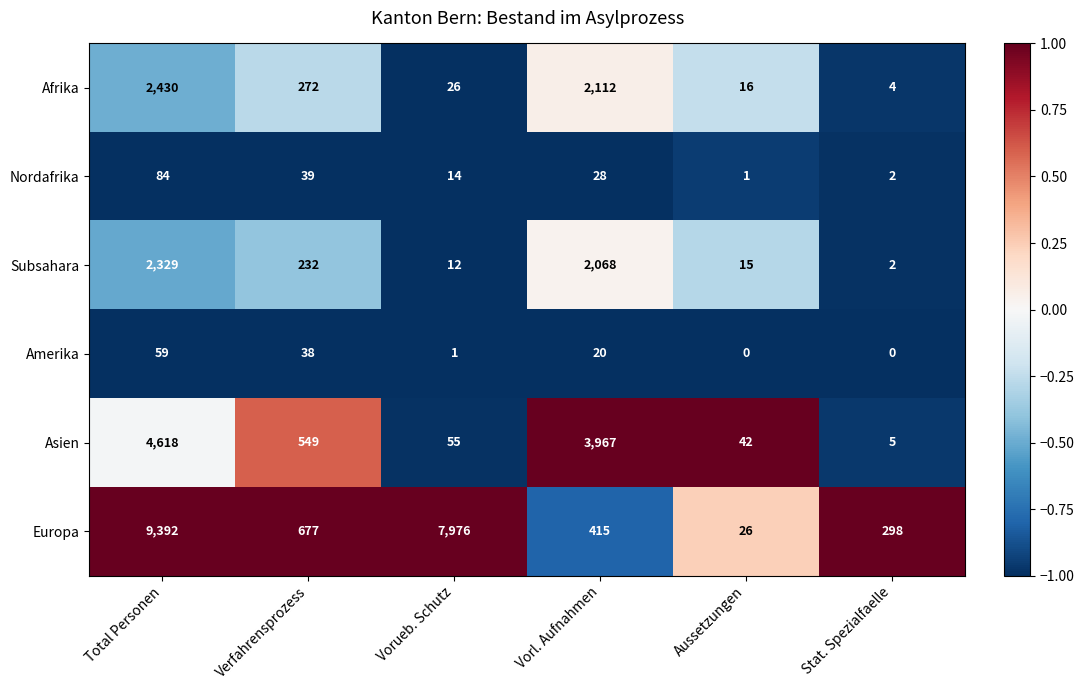

How many distinct data groups are displayed?

6